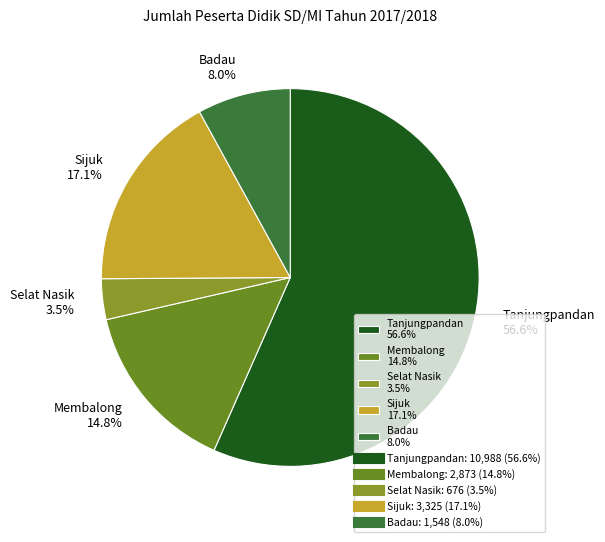

True or false: Badau accounts for 22% of the total.

False